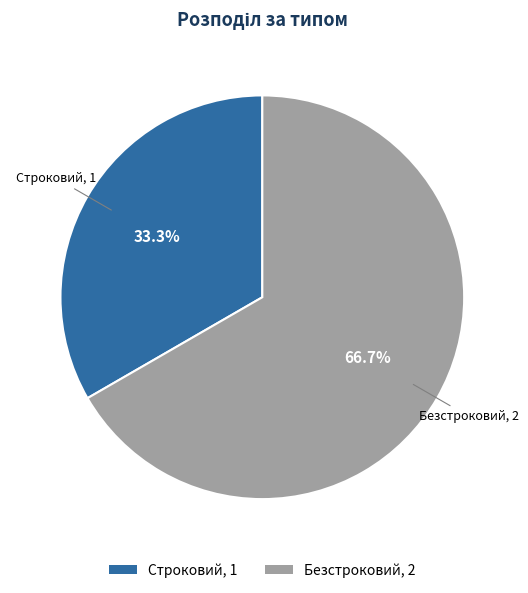

Does Строковий represent more than half of the total?

No